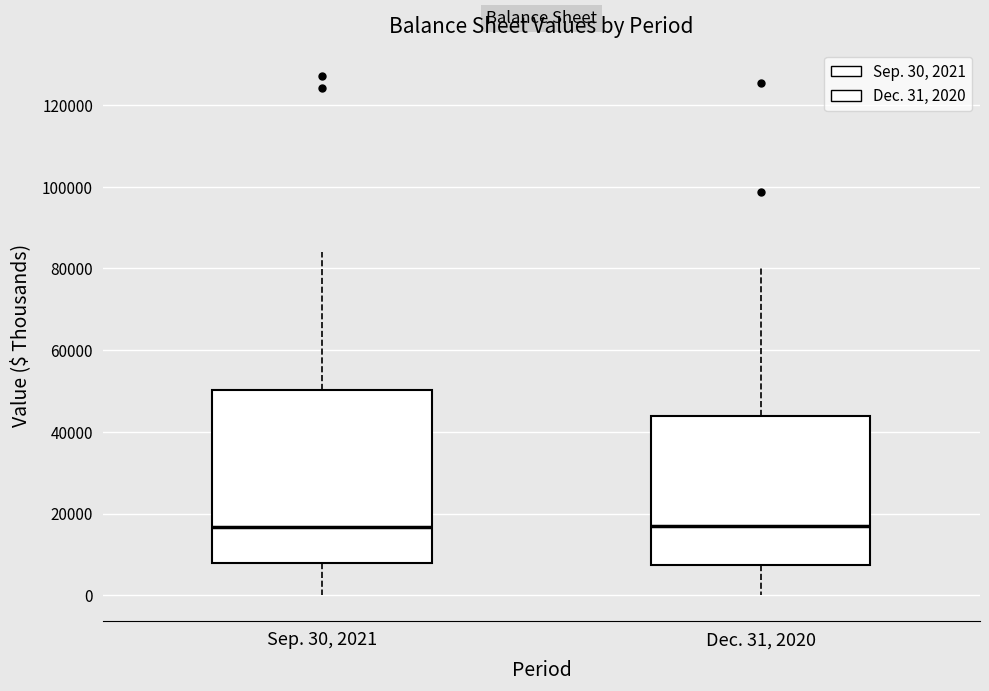

Where does the lower whisker of the box for Sep. 30, 2021 end on the y-axis? The values are not printed on the chart, so give them approximately, as read against the axis.

0